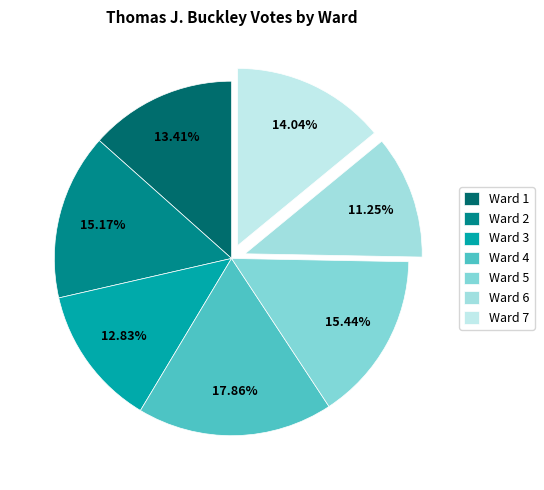

To the nearest percent, what is the average slice percentage?

14%